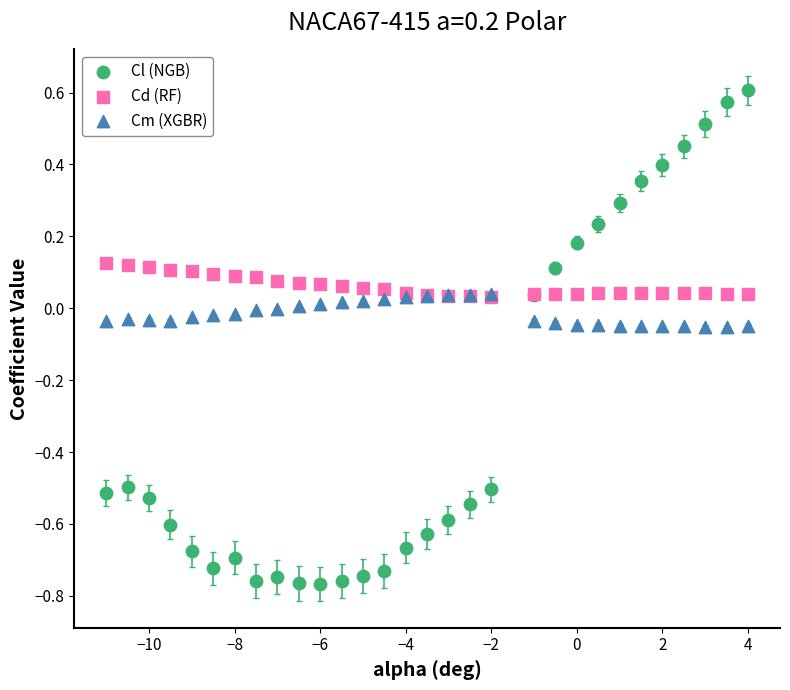

Which series contains the highest Y value?

Cl (NGB)